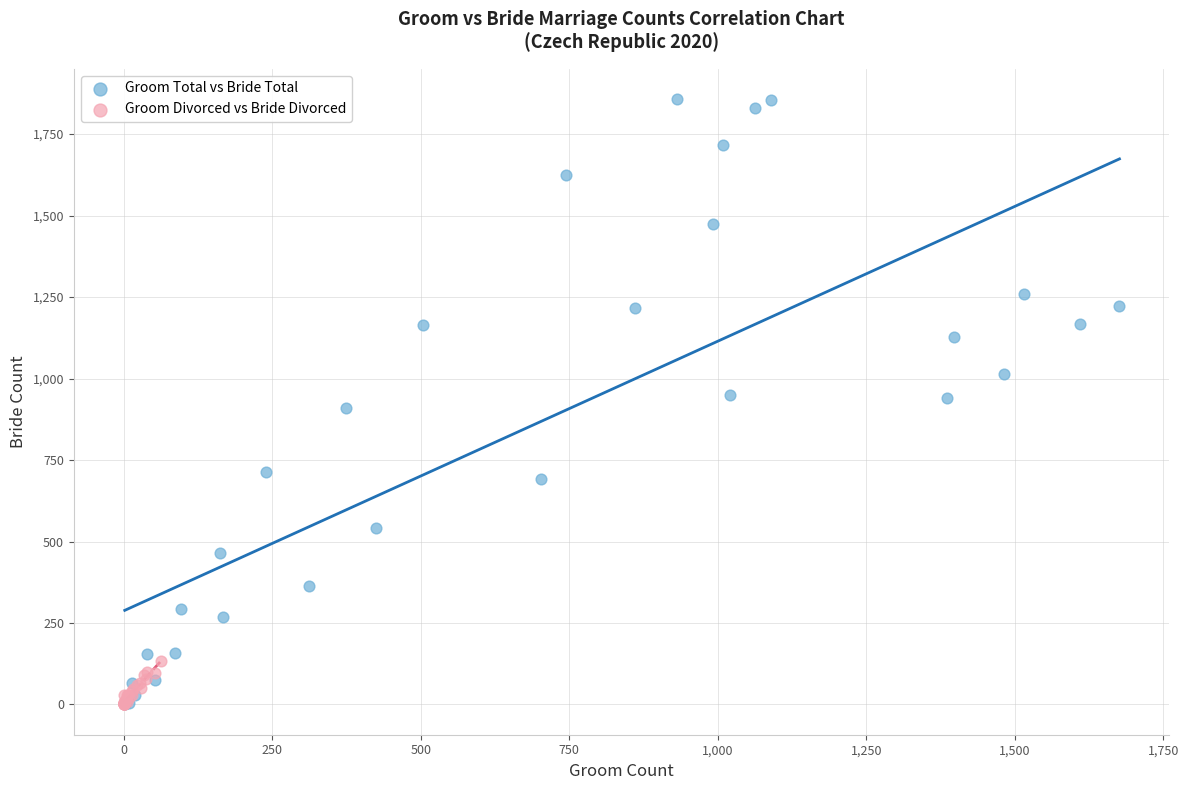

Which series has the largest Y range (max minus min)?

Groom Total vs Bride Total